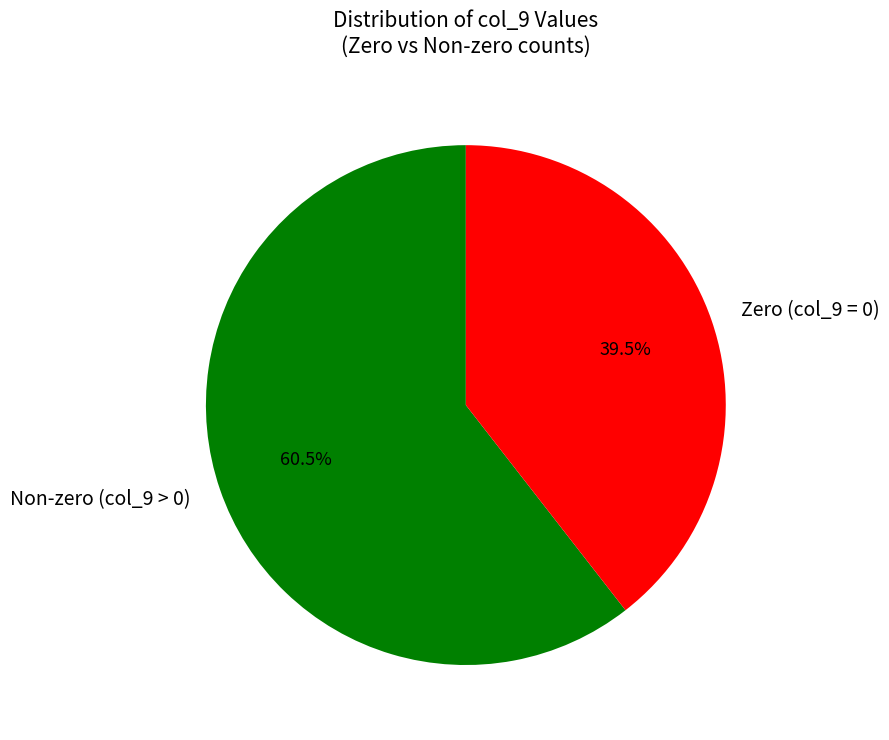

What percentage is NOT represented by Zero (col_9 = 0)?

60.5%